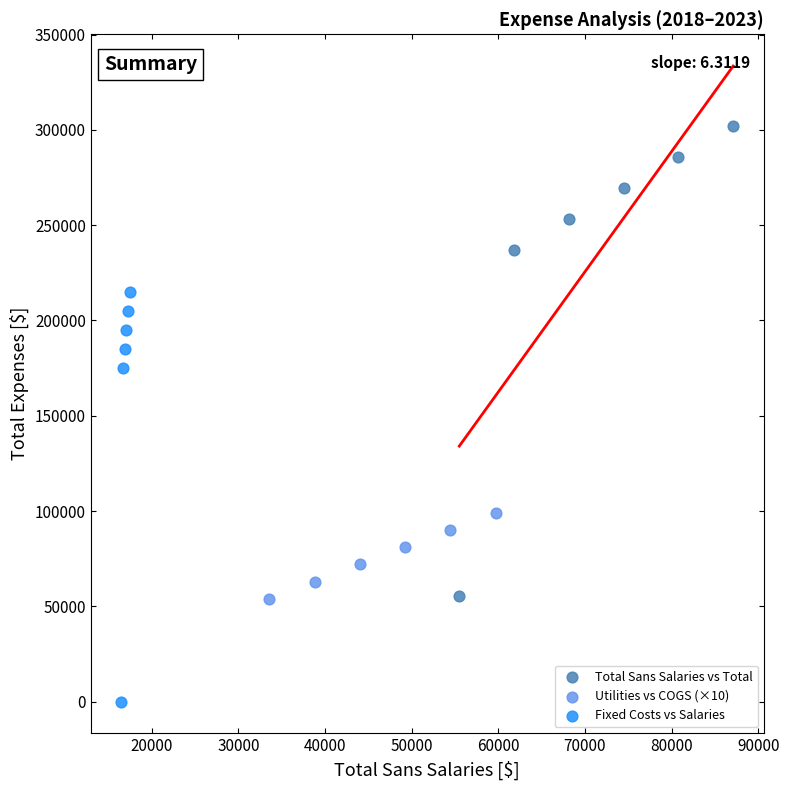

What are all the series names shown in the legend?

Total Sans Salaries vs Total, Utilities vs COGS (×10), Fixed Costs vs Salaries